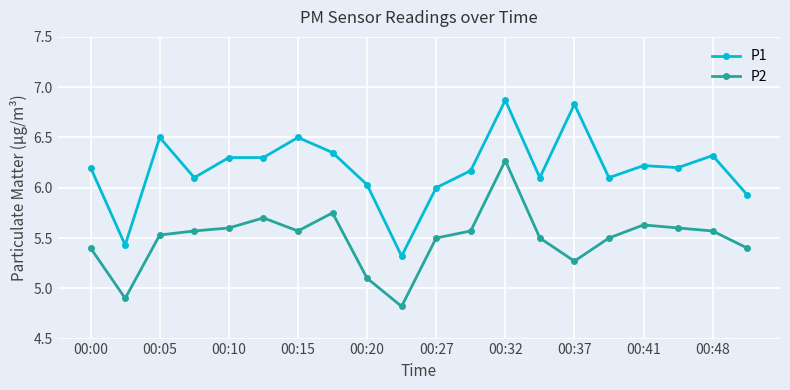

True or false: P1 has more than 0 points higher than both neighbors.

True